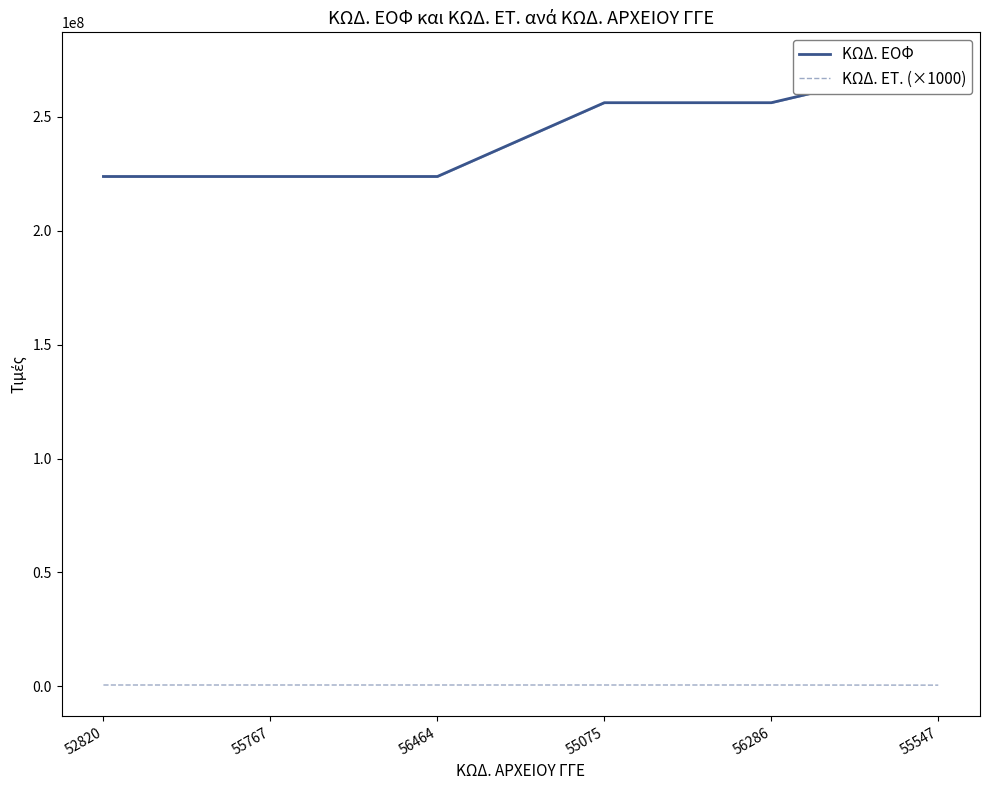

What position from the right is 56286?

2